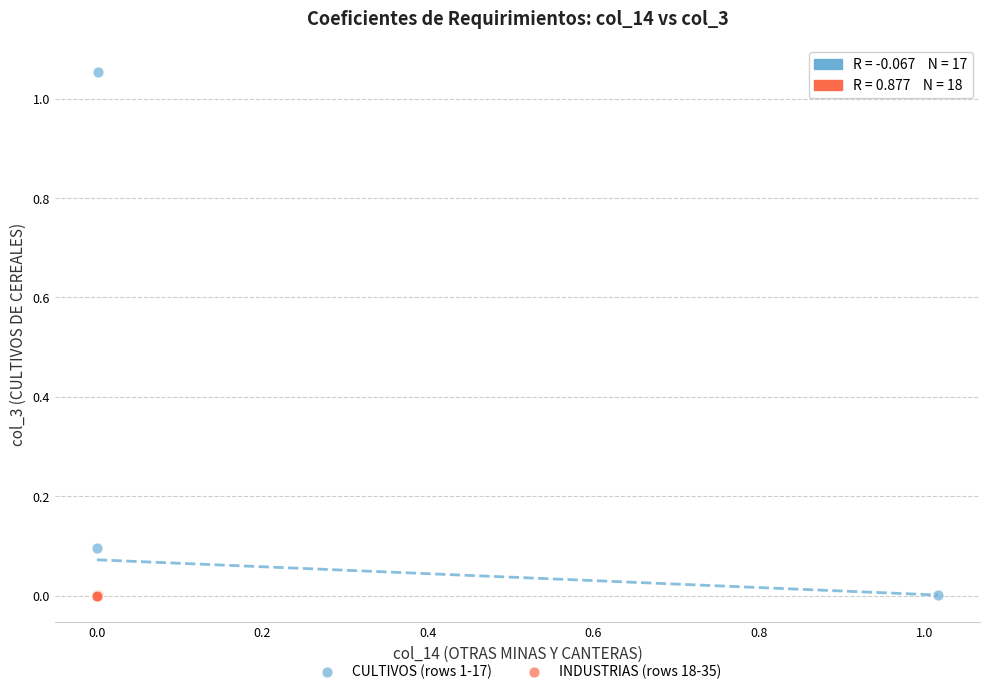

Which series reaches the maximum Y coordinate?

CULTIVOS (rows 1-17)